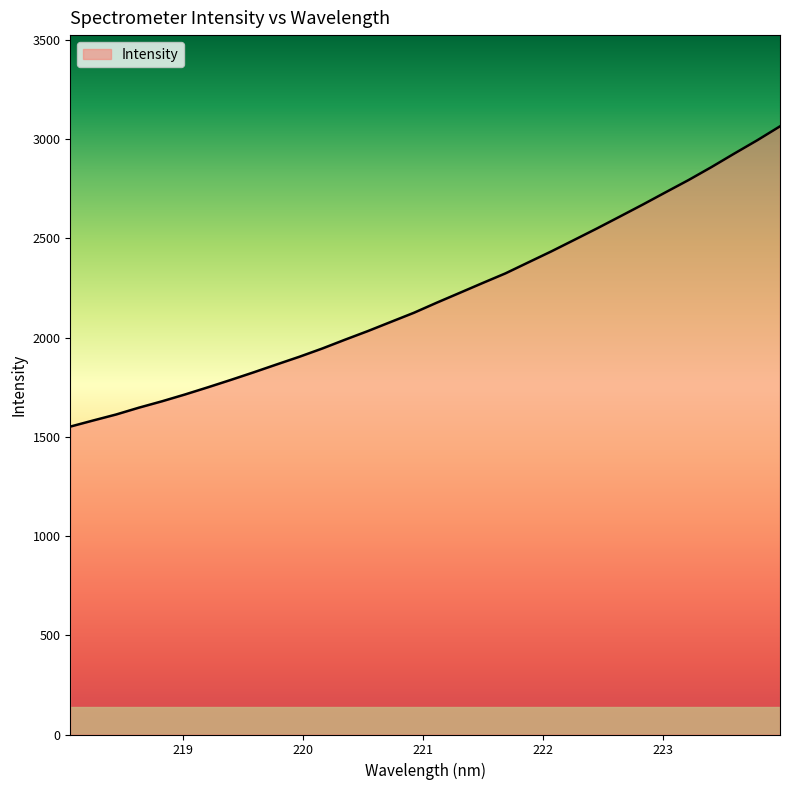

What is the difference between the maximum and minimum values?

1513.4